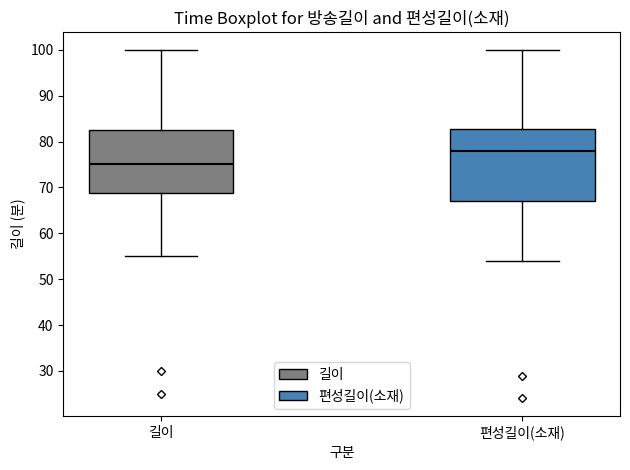

Where does the lower whisker of the box for 편성길이(소재) end on the y-axis? The values are not printed on the chart, so give them approximately, as read against the axis.

54